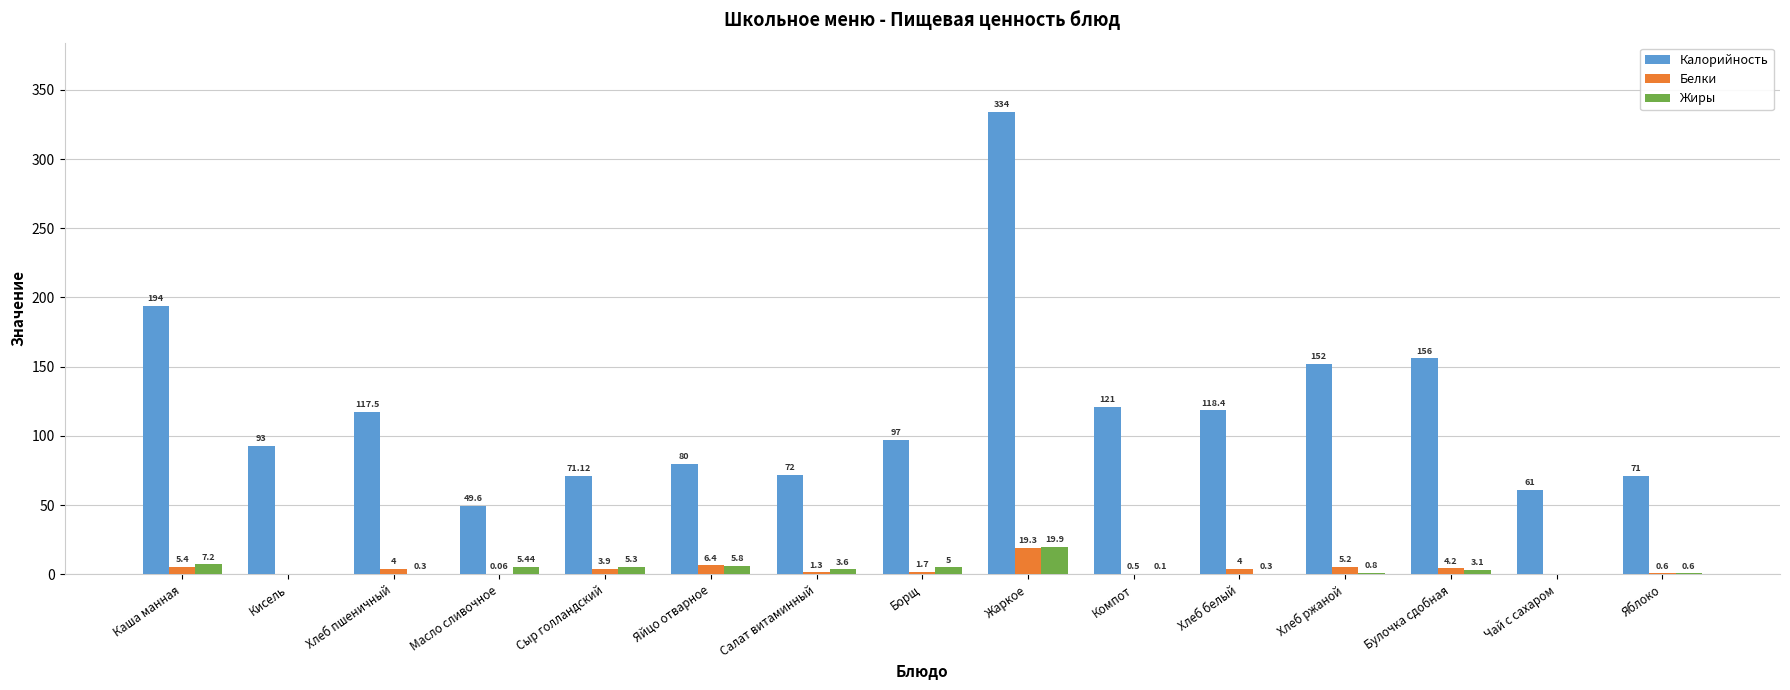

What are all the series names shown in the legend?

Калорийность, Белки, Жиры